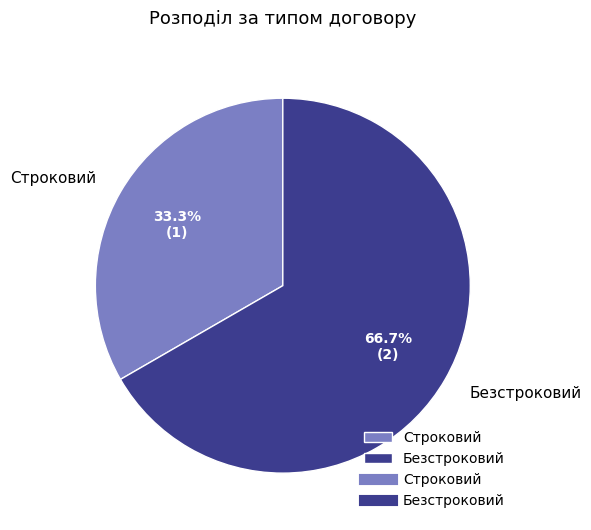

How much of the chart is everything except Строковий?

66.7%